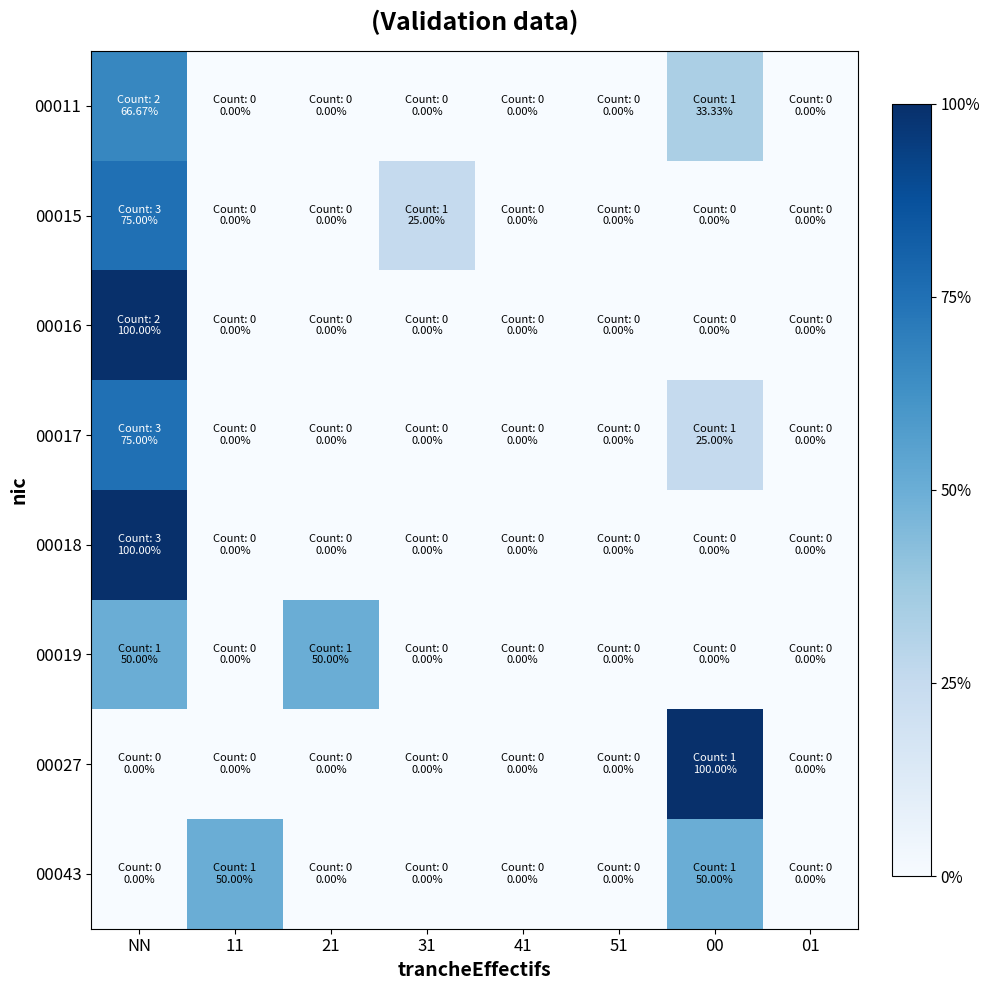

Rank the series at 31 from highest to lowest value.

00015, 00011, 00016, 00017, 00018, 00019, 00027, 00043